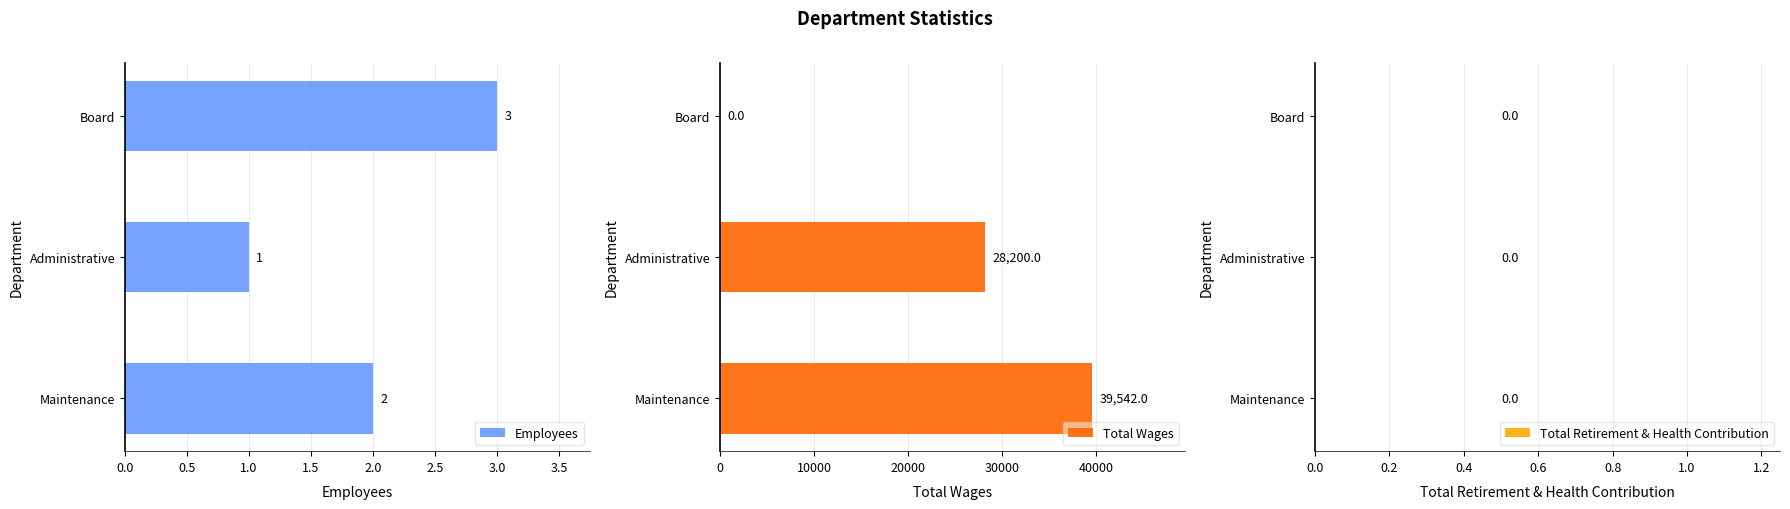

How many data points in Total Wages are less than 28200?

1